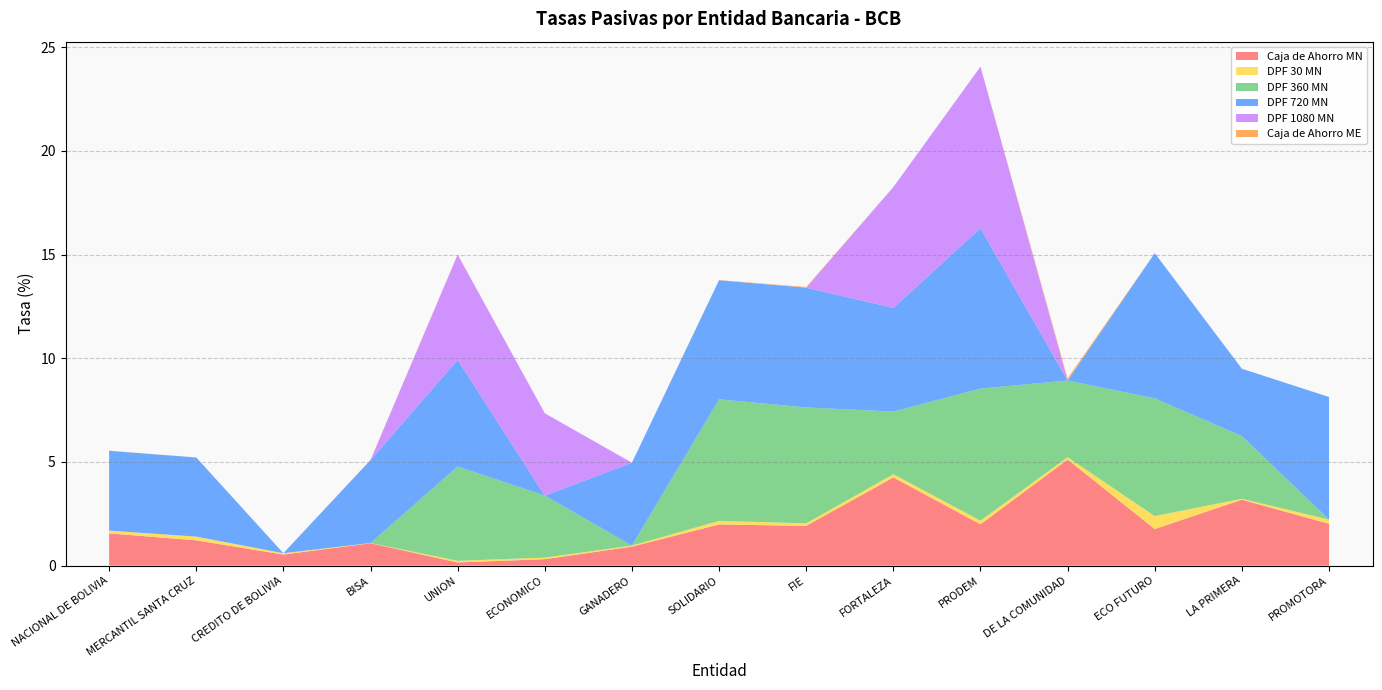

Reading left to right, list all the values displayed in this chart.

Caja de Ahorro MN: NACIONAL DE BOLIVIA=1.6	MERCANTIL SANTA CRUZ=1.2	CREDITO DE BOLIVIA=0.5	BISA=1.1	UNION=0.2	ECONOMICO=0.3	GANADERO=0.9	SOLIDARIO=2.0	FIE=1.9	FORTALEZA=4.3	PRODEM=2.0	DE LA COMUNIDAD=5.1	ECO FUTURO=1.8	LA PRIMERA=3.2	PROMOTORA=2.0
DPF 30 MN: NACIONAL DE BOLIVIA=0.1	MERCANTIL SANTA CRUZ=0.2	CREDITO DE BOLIVIA=0.1	BISA=0.0	UNION=0.1	ECONOMICO=0.1	GANADERO=0.0	SOLIDARIO=0.2	FIE=0.1	FORTALEZA=0.2	PRODEM=0.2	DE LA COMUNIDAD=0.1	ECO FUTURO=0.6	LA PRIMERA=0.0	PROMOTORA=0.2
DPF 360 MN: NACIONAL DE BOLIVIA=0.0	MERCANTIL SANTA CRUZ=0.0	CREDITO DE BOLIVIA=0.0	BISA=0.0	UNION=4.5	ECONOMICO=3.0	GANADERO=0.0	SOLIDARIO=5.9	FIE=5.6	FORTALEZA=3.0	PRODEM=6.4	DE LA COMUNIDAD=3.7	ECO FUTURO=5.7	LA PRIMERA=3.0	PROMOTORA=0.0
DPF 720 MN: NACIONAL DE BOLIVIA=3.8	MERCANTIL SANTA CRUZ=3.8	CREDITO DE BOLIVIA=0.0	BISA=4.0	UNION=5.1	ECONOMICO=0.0	GANADERO=4.0	SOLIDARIO=5.7	FIE=5.8	FORTALEZA=5.0	PRODEM=7.7	DE LA COMUNIDAD=0.0	ECO FUTURO=7.0	LA PRIMERA=3.2	PROMOTORA=5.9
DPF 1080 MN: NACIONAL DE BOLIVIA=0.0	MERCANTIL SANTA CRUZ=0.0	CREDITO DE BOLIVIA=0.0	BISA=0.0	UNION=5.1	ECONOMICO=4.0	GANADERO=0.0	SOLIDARIO=0.0	FIE=0.0	FORTALEZA=5.8	PRODEM=7.8	DE LA COMUNIDAD=0.0	ECO FUTURO=0.0	LA PRIMERA=0.0	PROMOTORA=0.0
Caja de Ahorro ME: NACIONAL DE BOLIVIA=0.0	MERCANTIL SANTA CRUZ=0.0	CREDITO DE BOLIVIA=0.0	BISA=0.0	UNION=0.0	ECONOMICO=0.0	GANADERO=0.0	SOLIDARIO=0.0	FIE=0.0	FORTALEZA=0.0	PRODEM=0.0	DE LA COMUNIDAD=0.1	ECO FUTURO=0.0	LA PRIMERA=0.0	PROMOTORA=0.0